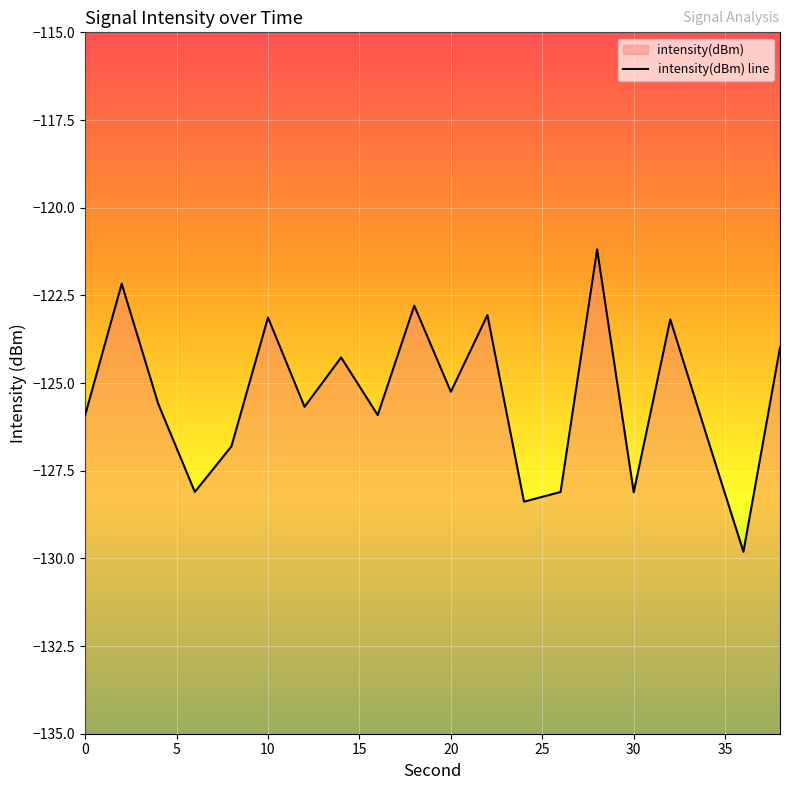

What is the maximum value shown in the chart?

-121.2